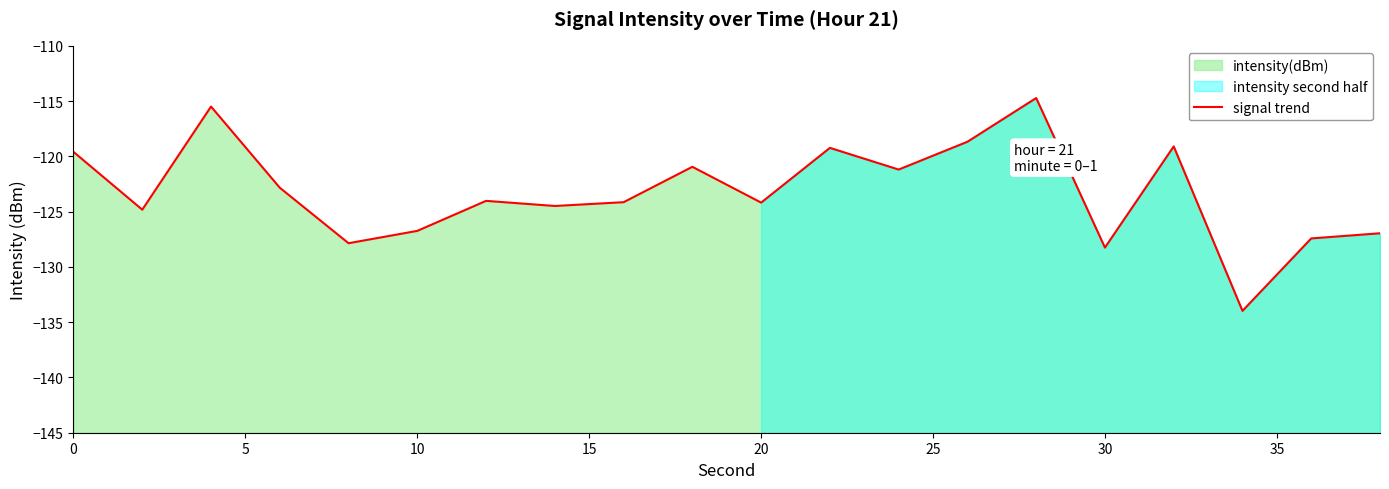

What is the maximum value shown in the chart?

-114.7